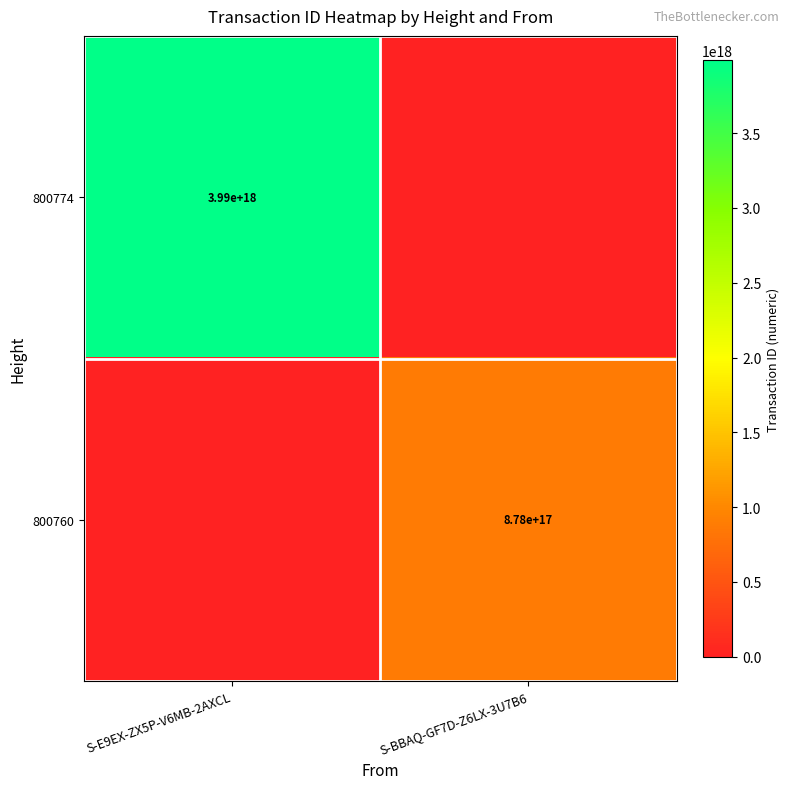

Is the value of 800760 at S-BBAQ-GF7D-Z6LX-3U7B6 greater than the value of 800774 at S-E9EX-ZX5P-V6MB-2AXCL?

No